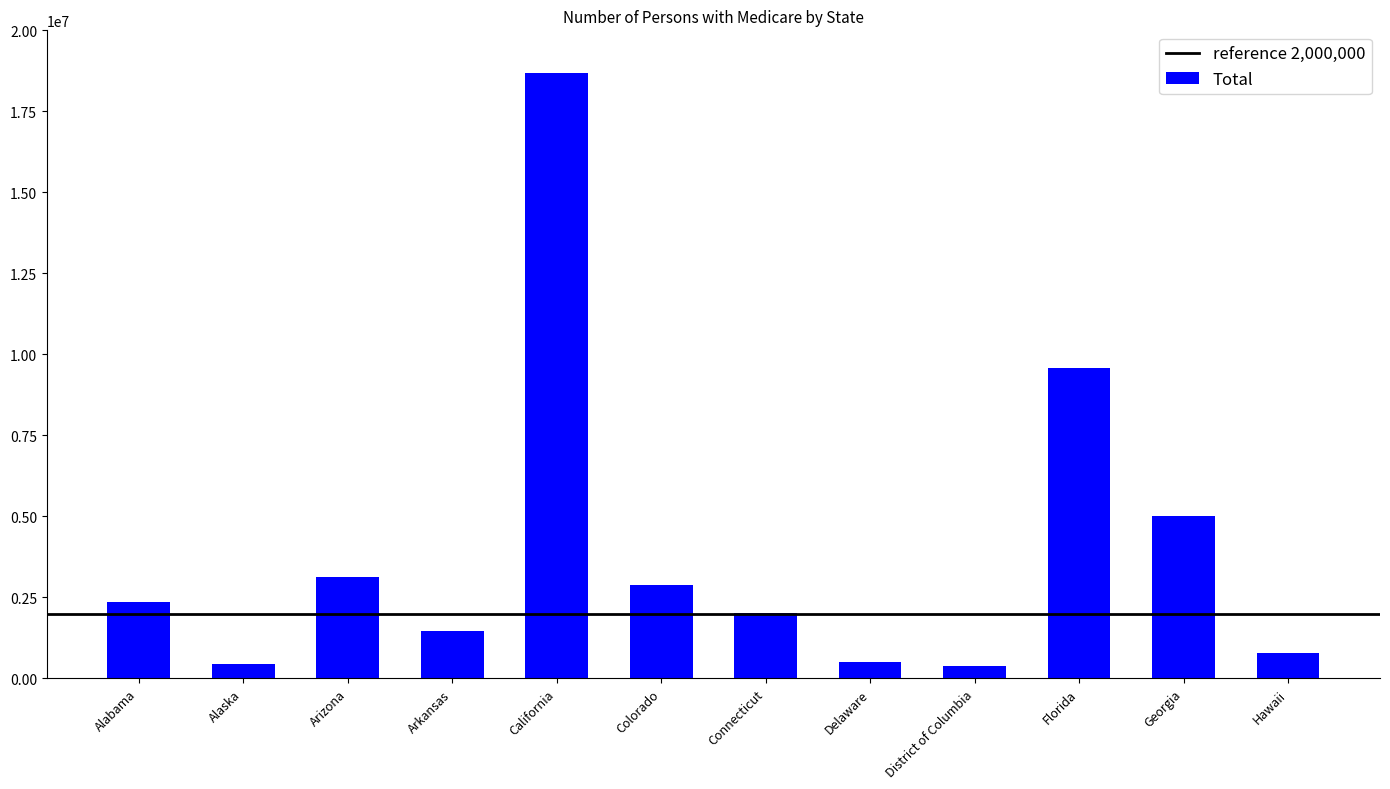

What is the maximum value shown in the chart?

18675359